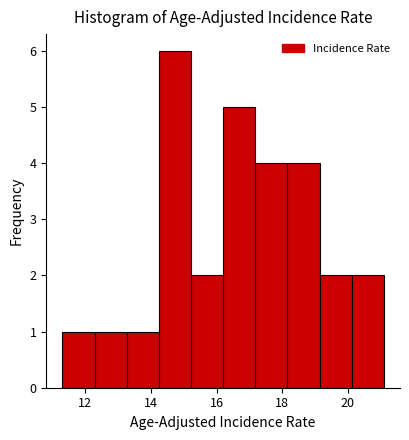

What is the height of the bar covering 11.30 to 12.28 on the x-axis? Neither the bar edges nor the heights are printed on the chart, so give them approximately, as read against the axes.

1